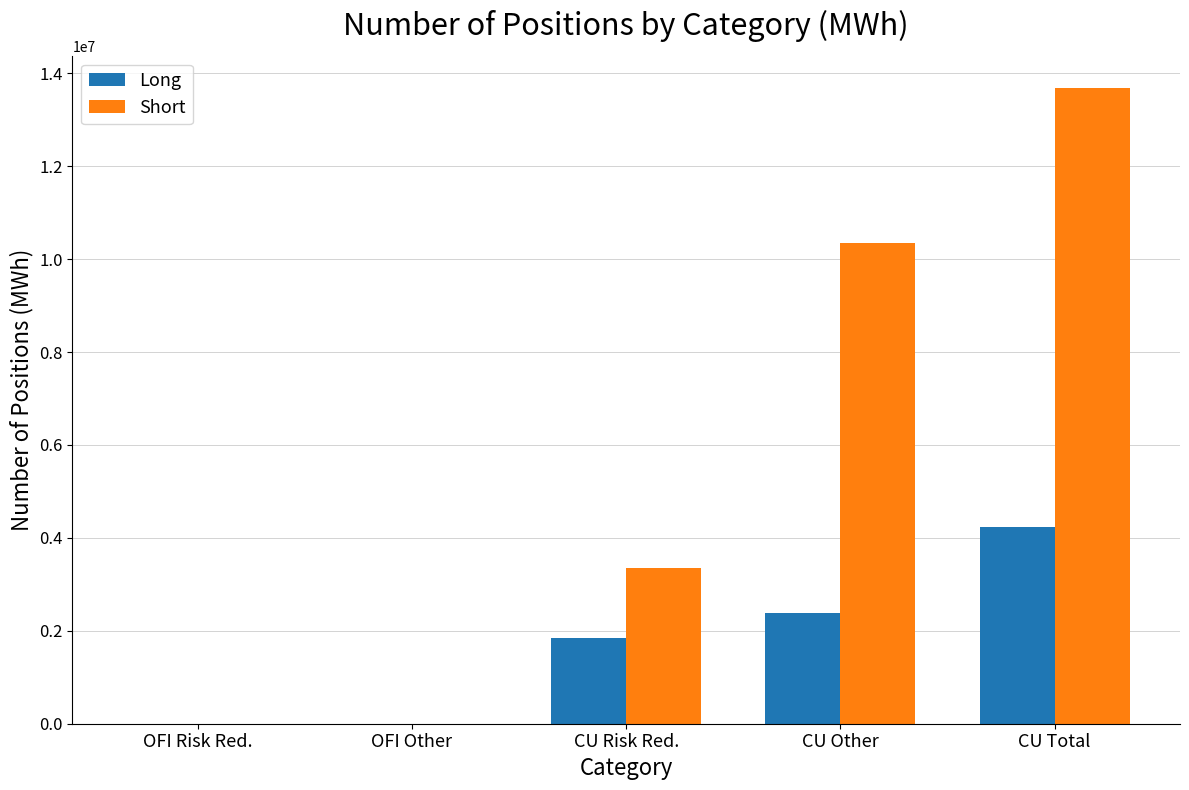

What is the sum of the Long values at CU Total and CU Other?

6610780